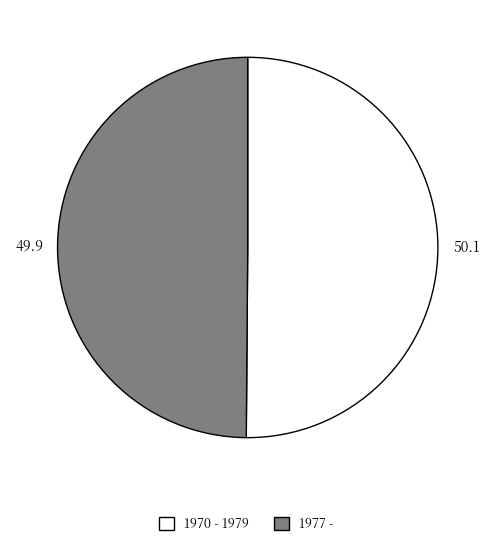

What is the ratio of the value at 1977 - to the value at 1970 - 1979?

1.0